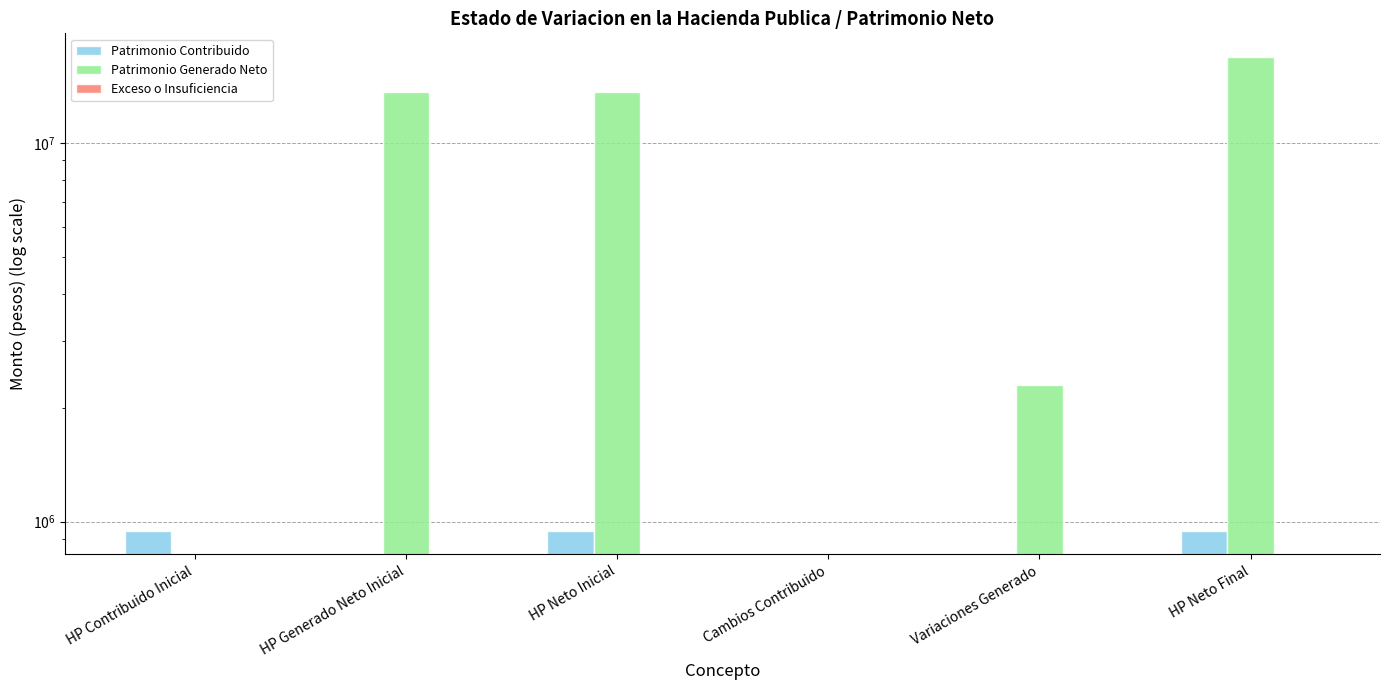

Which series changed the most between HP Contribuido Inicial and HP Neto Inicial?

Patrimonio Generado Neto